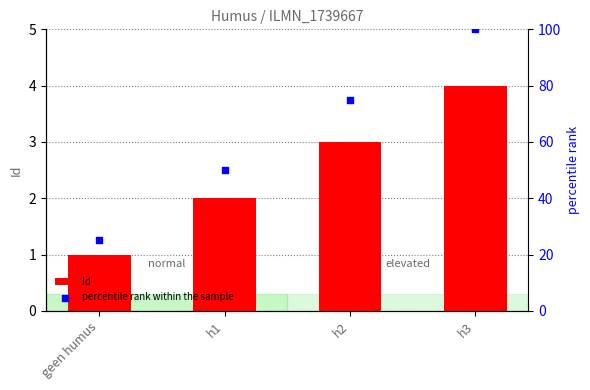

What are all the series names shown in the legend?

Id, percentile rank within the sample